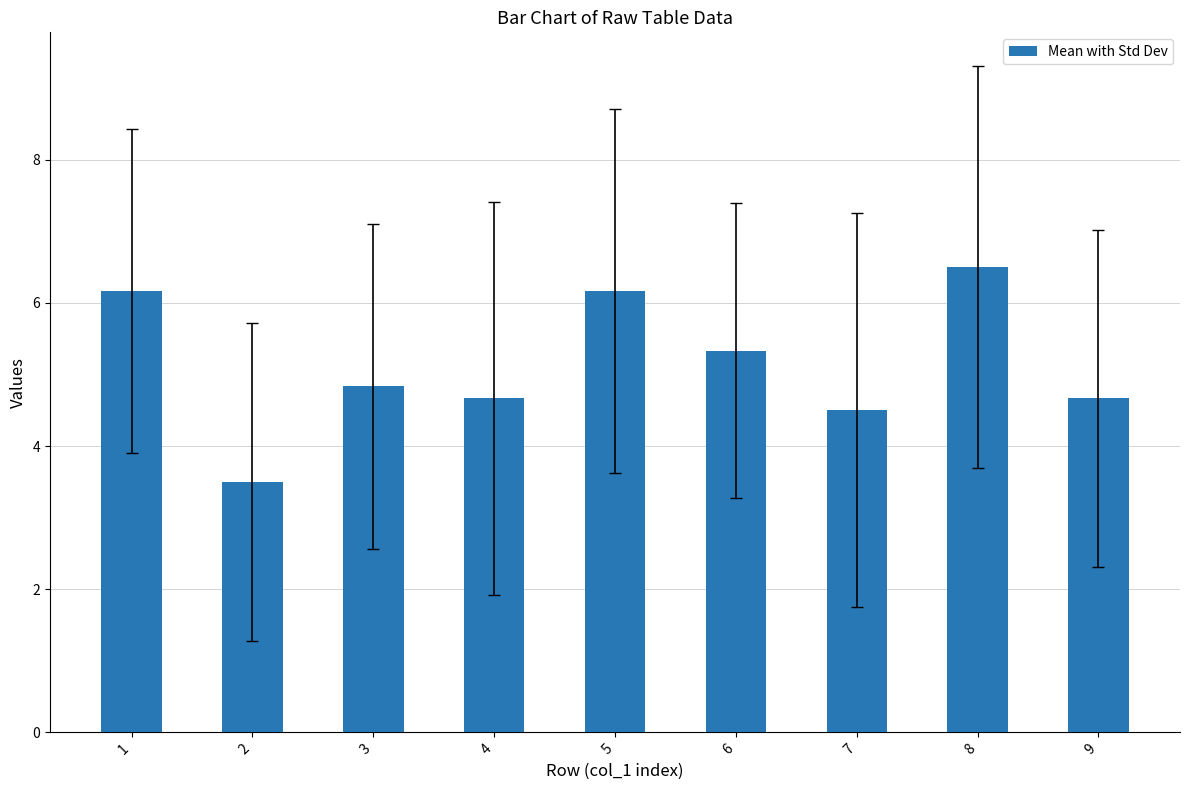

Reading left to right, what are all the values shown in this chart?

6.2	3.5	4.8	4.7	6.2	5.3	4.5	6.5	4.7